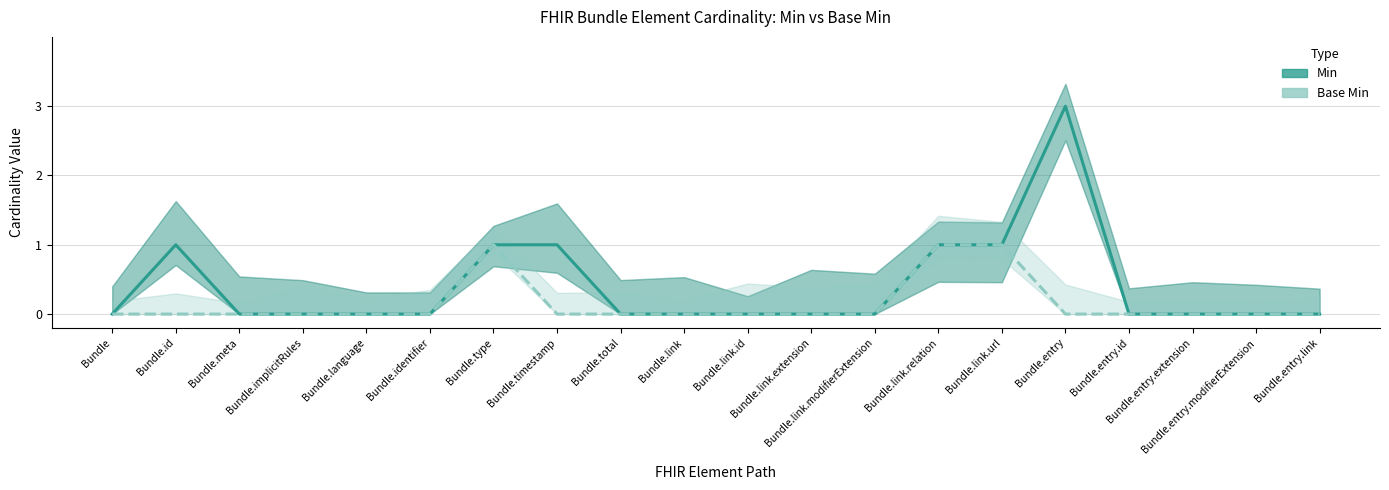

What is the difference between the second highest and minimum values in the Min series?

1